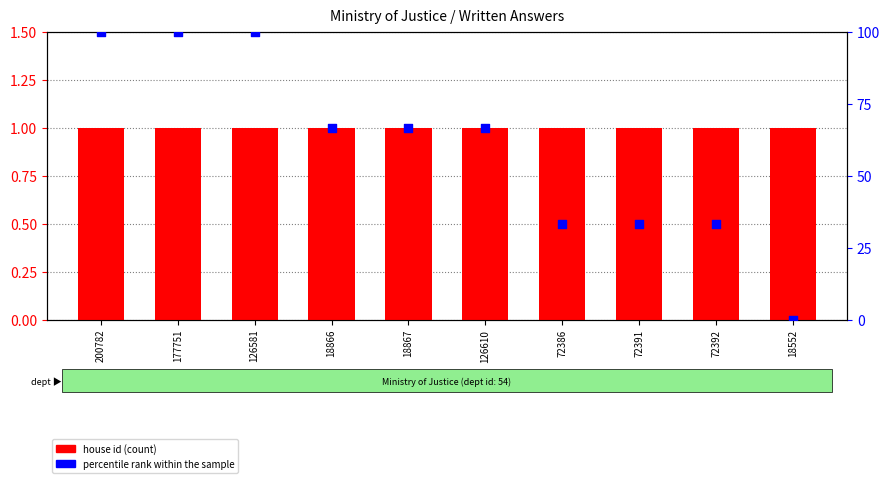

Which series has the largest total across all categories?

percentile rank within the sample